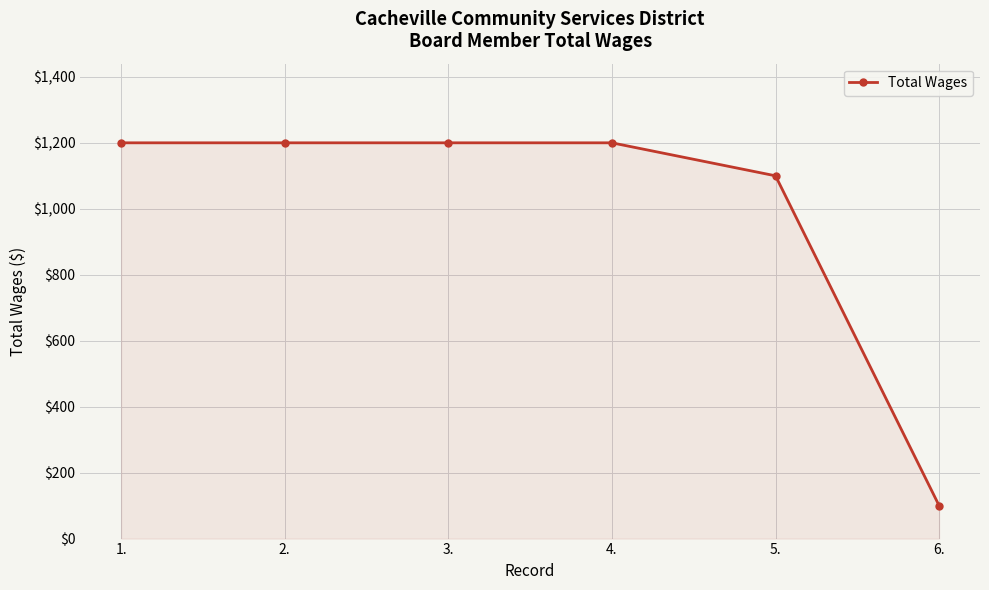

What is the label of the 4th point from the right?

3.